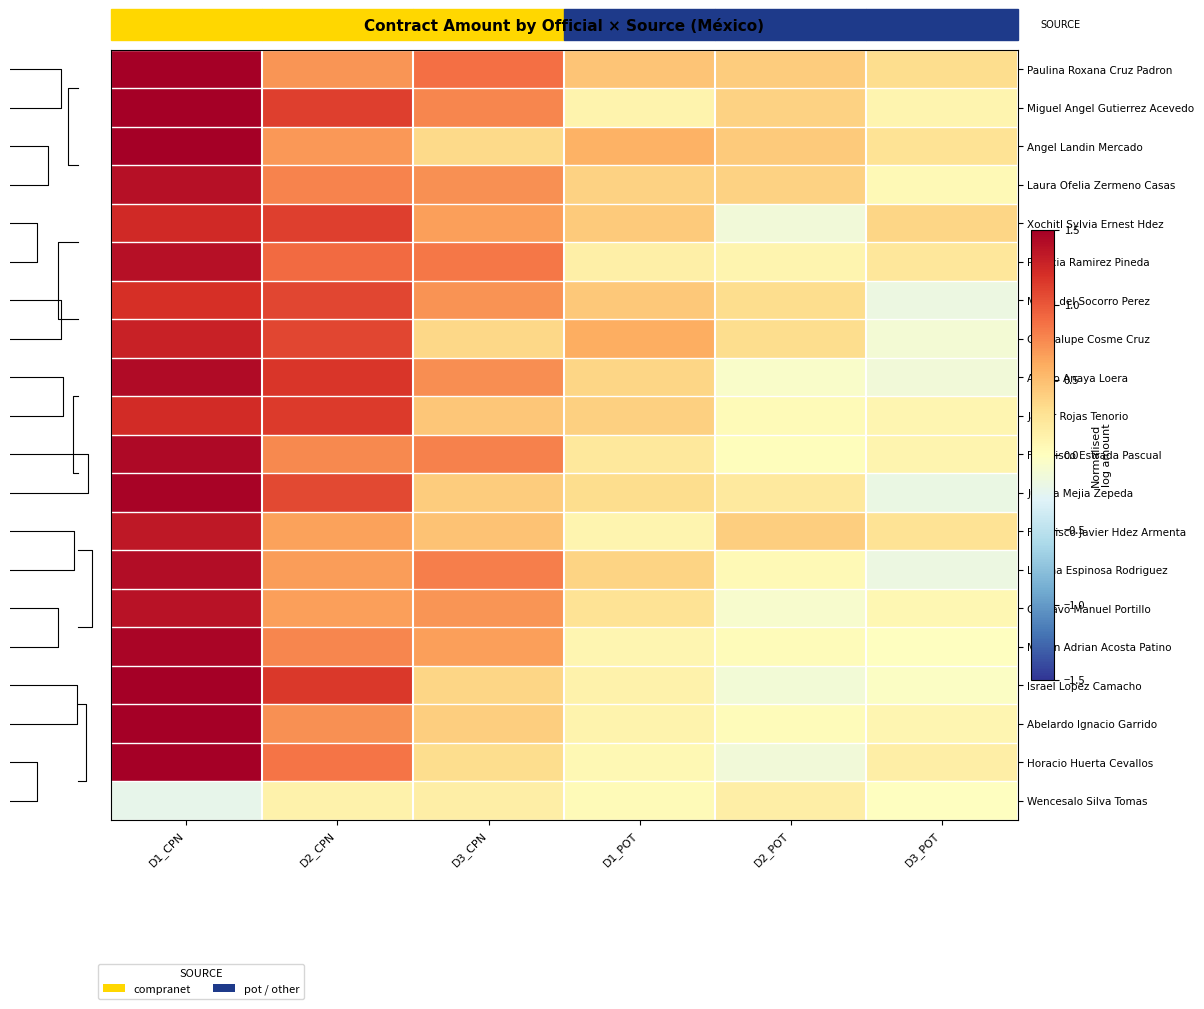

True or false: Israel Lopez Camacho has a value of 0.1 at D1_POT.

True